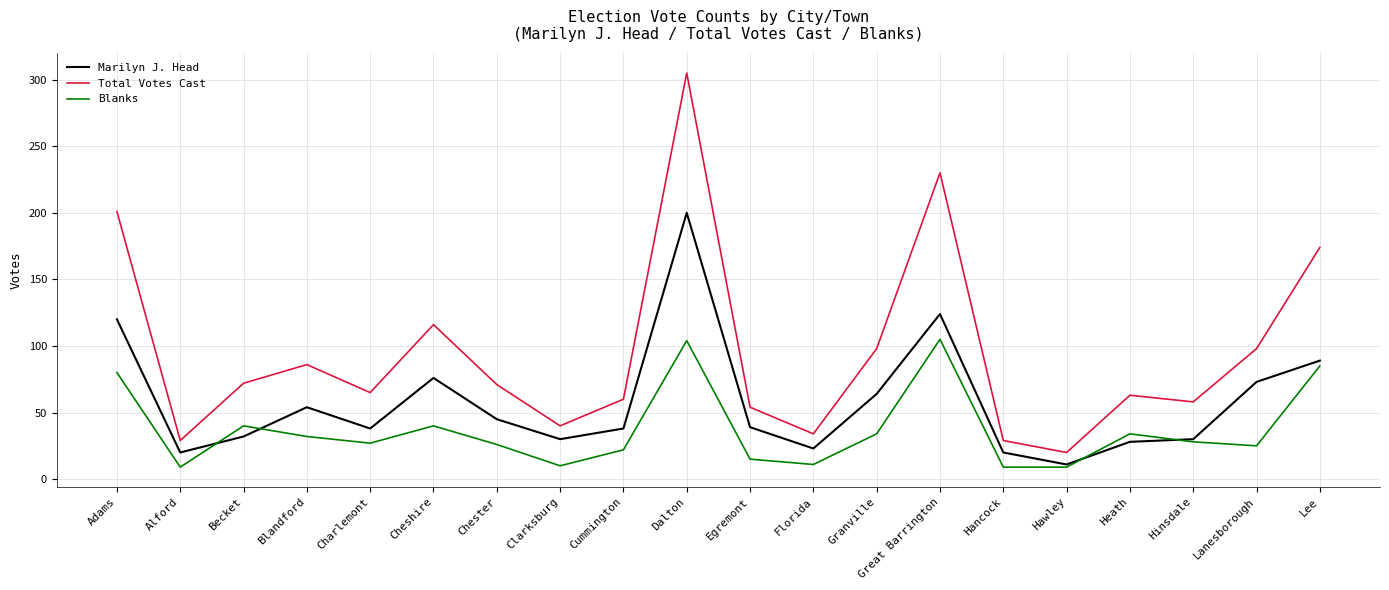

What position from the right is Cummington?

12